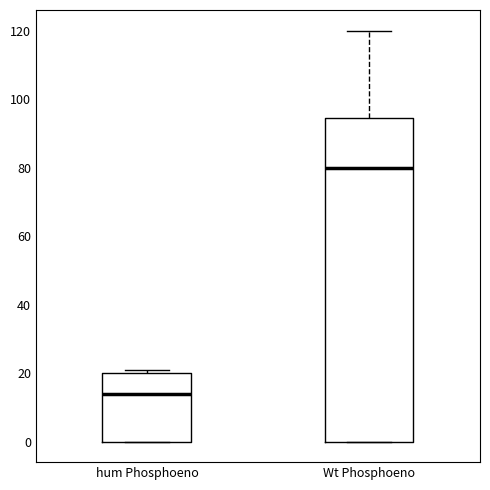

Reading left to right, read every box against the y-axis: the position of its median line, the range the box covers, and the ends of its whiskers. The values are not printed on the chart, so give them approximately, as read against the axis.

hum Phosphoeno: median 14, box 0 to 20, whiskers 0 to 22
Wt Phosphoeno: median 80, box 0 to 94, whiskers 0 to 120